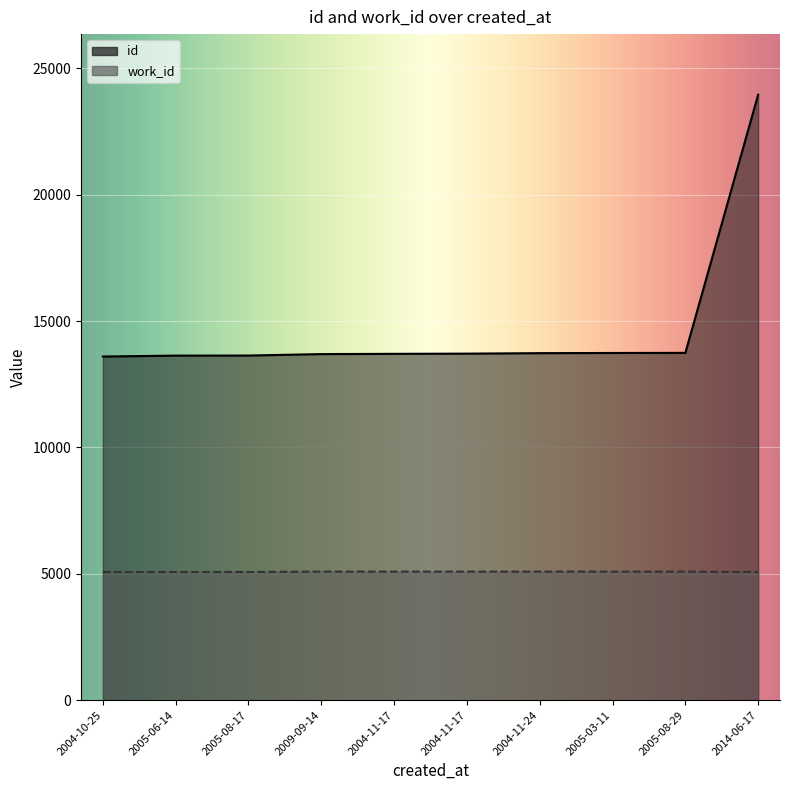

Rank the categories by id value from lowest to highest.

2004-10-25, 2005-06-14, 2005-08-17, 2009-09-14, 2004-11-17, 2004-11-17, 2004-11-24, 2005-03-11, 2005-08-29, 2014-06-17